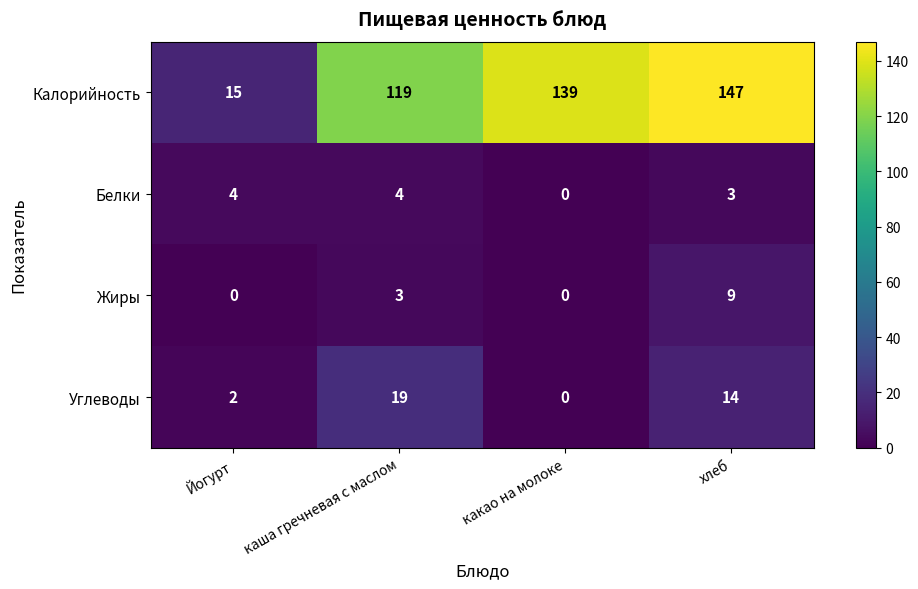

What is the maximum value for Углеводы?

19